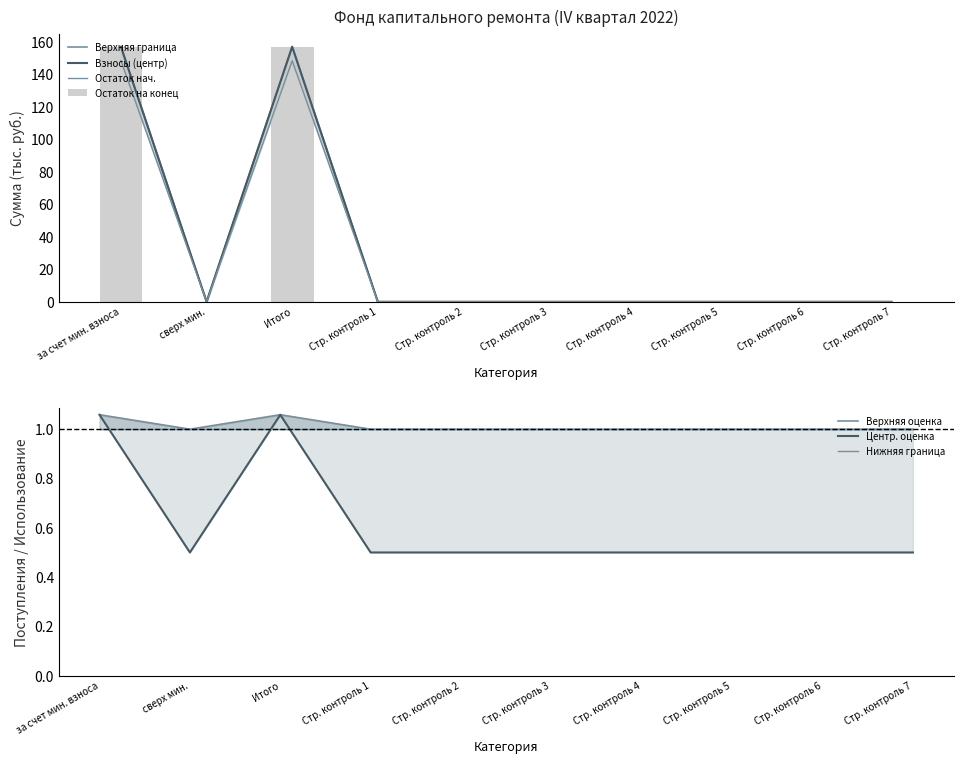

True or false: Остаток на конец has a value of -94.2 at Стр. контроль 2.

False